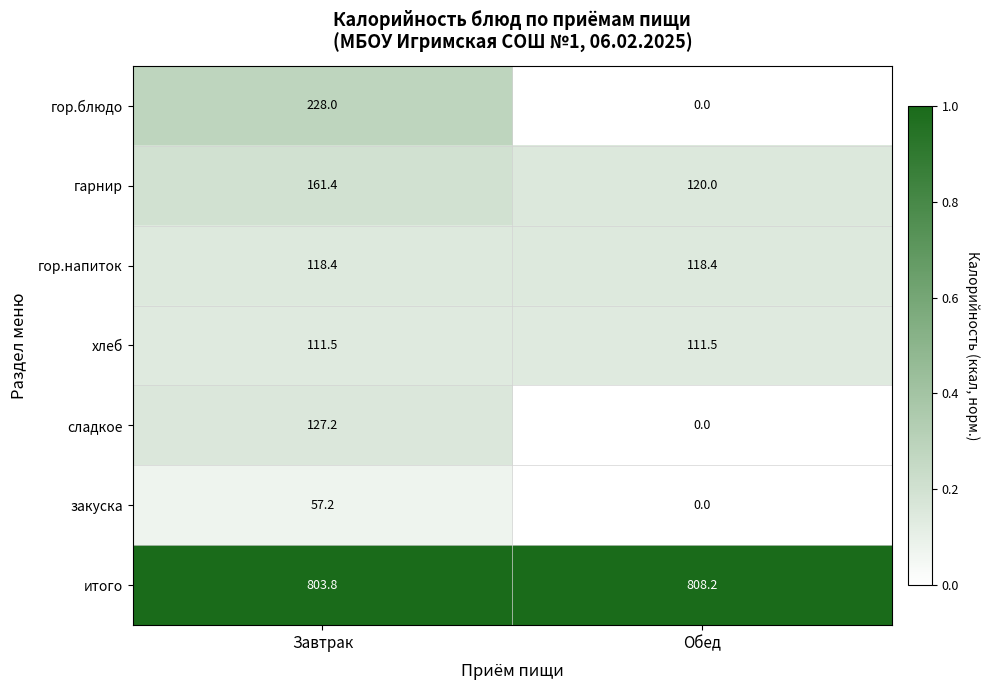

Reading left to right, transcribe all the data shown in this chart.

гор.блюдо: 228.0	0.0
гарнир: 161.4	120.0
гор.напиток: 118.4	118.4
хлеб: 111.5	111.5
сладкое: 127.2	0.0
закуска: 57.2	0.0
итого: 803.8	808.2